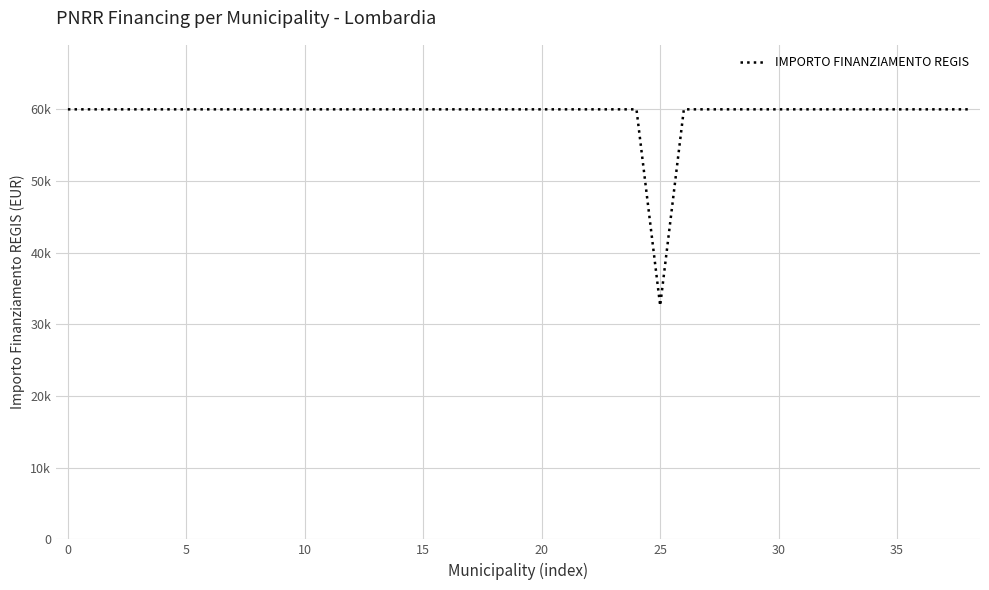

Does the chart have visible grid lines?

Yes